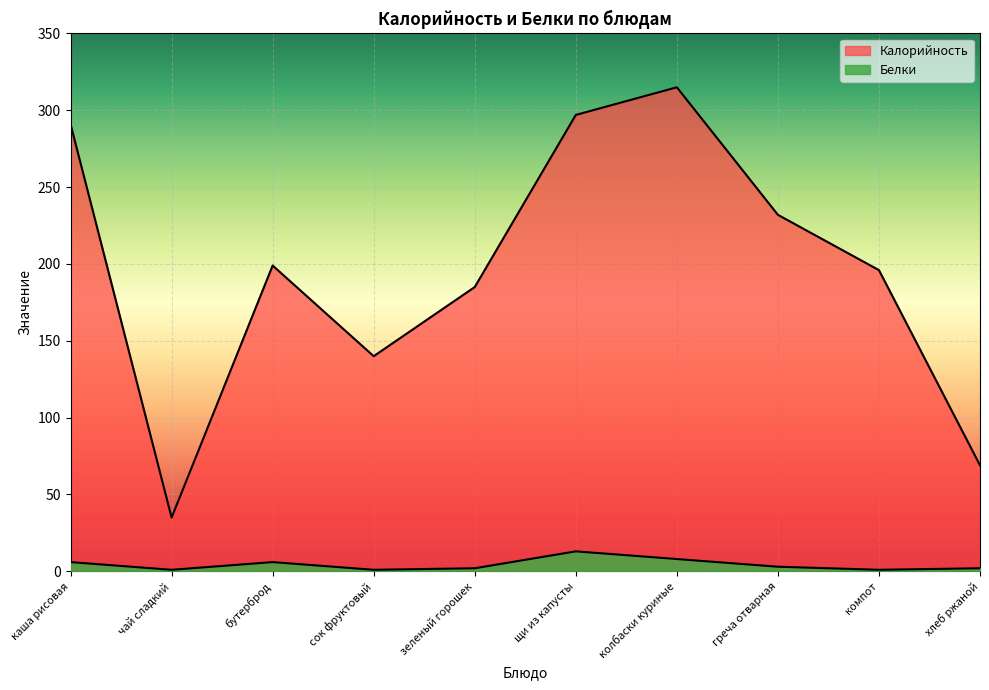

How many categories are shown in the chart?

10